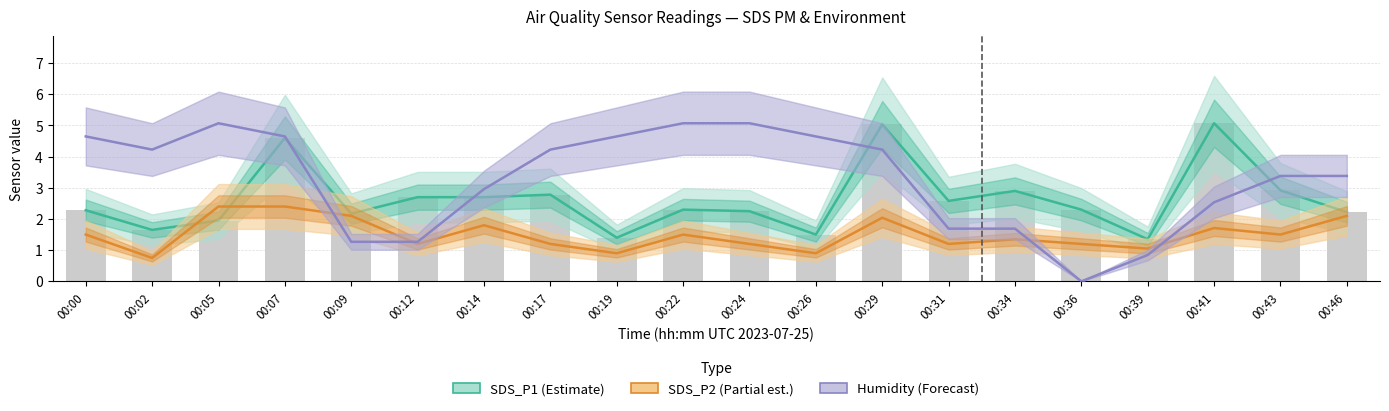

Which category has the highest value in the Humidity series?

00:05